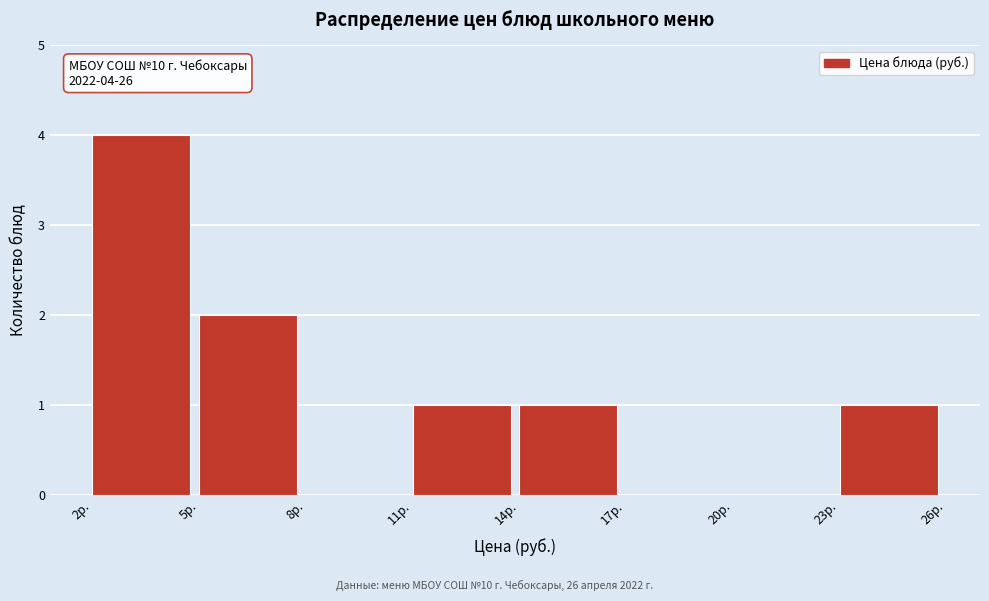

Which range on the x-axis has the tallest bar?

2 to 5